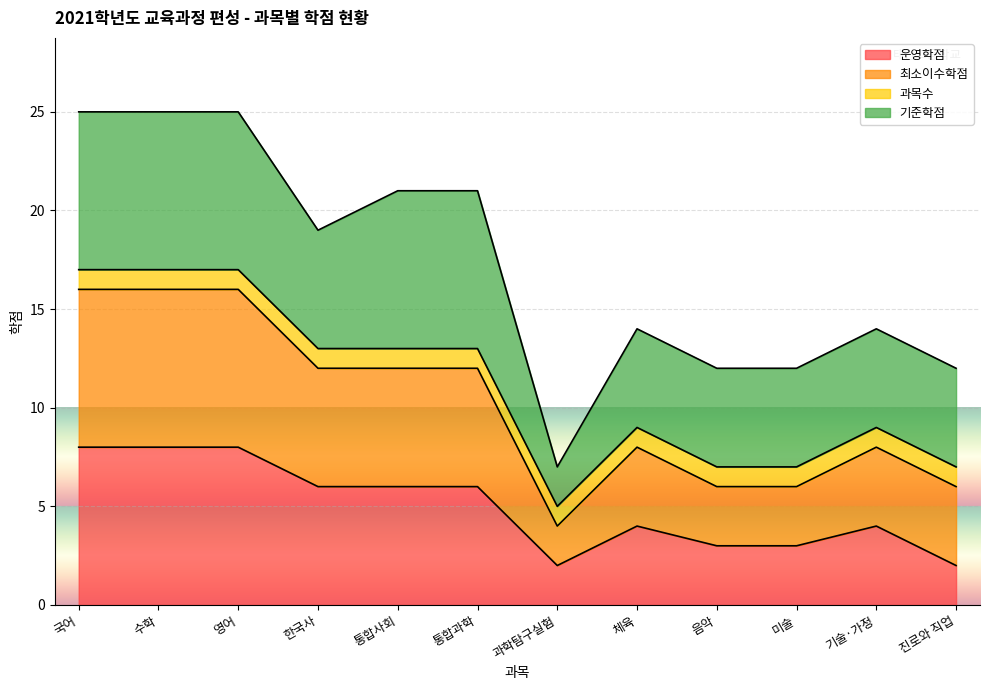

The 운영학점 series shows 3 at 국어. True or false?

False